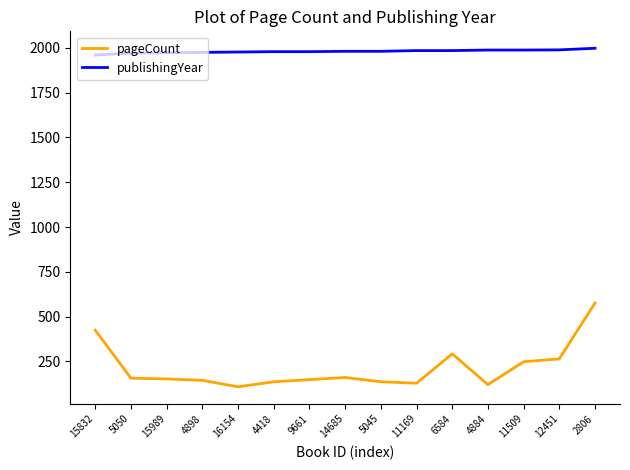

True or false: pageCount and publishingYear cross at least once.

False